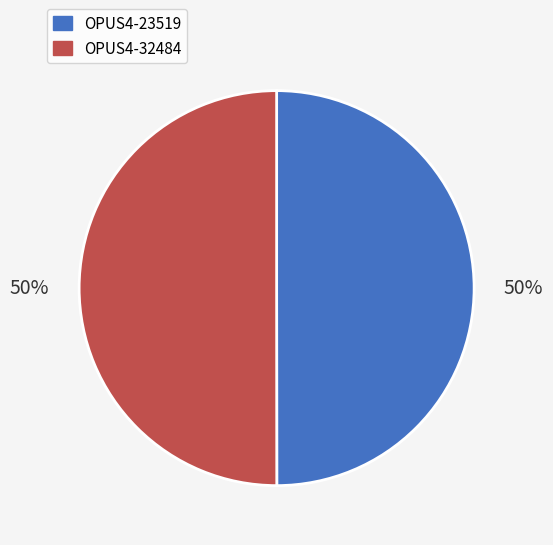

Do OPUS4-32484 and OPUS4-23519 together represent more than half of the pie?

Yes